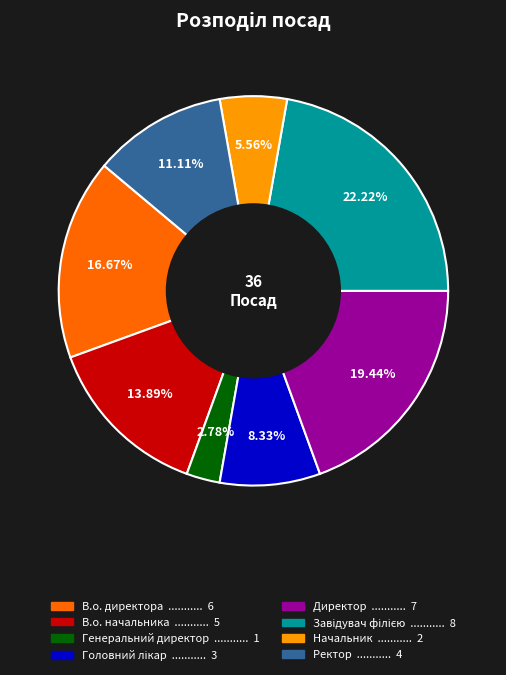

Is it true that В.о. директора is 17% of the pie?

True